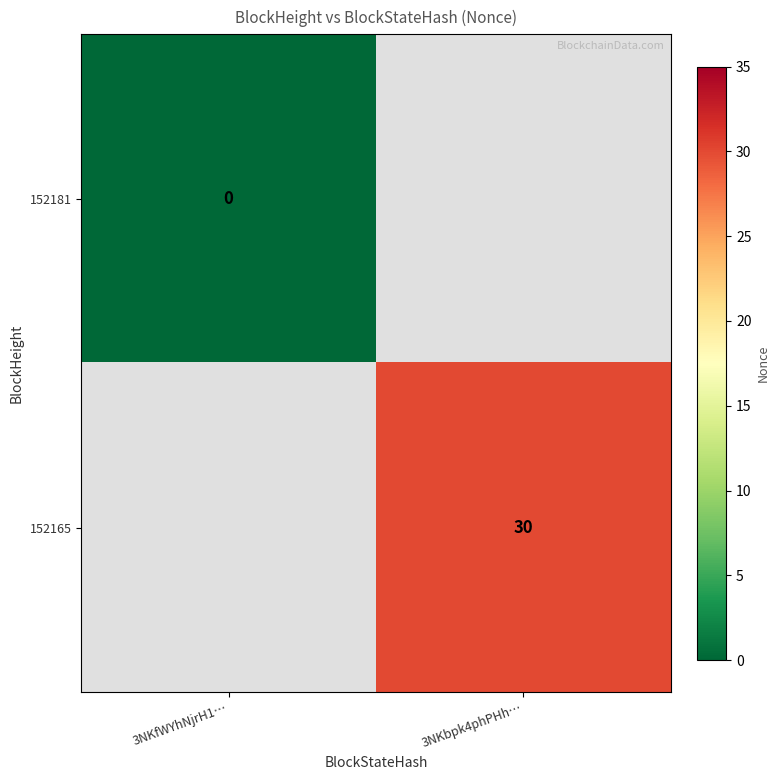

Count the number of data series in this chart.

2